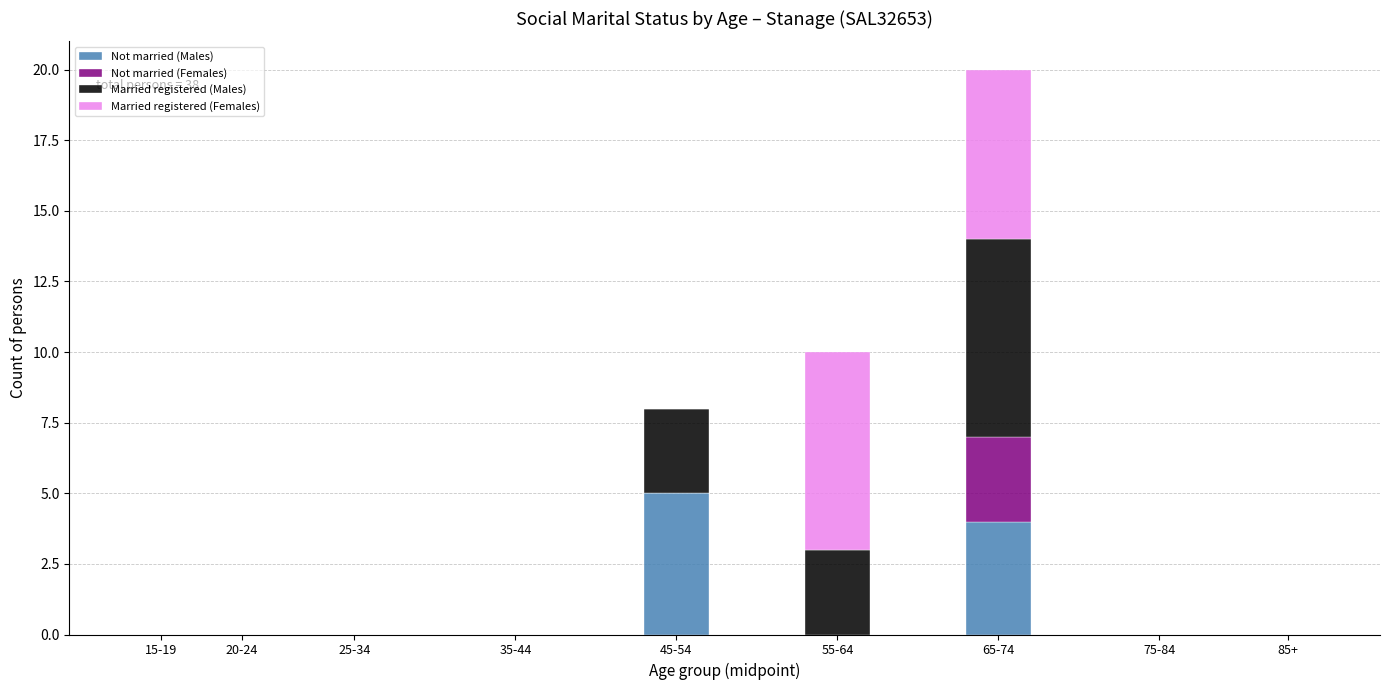

Which category has the highest value in the Not married (Males) series?

45-54